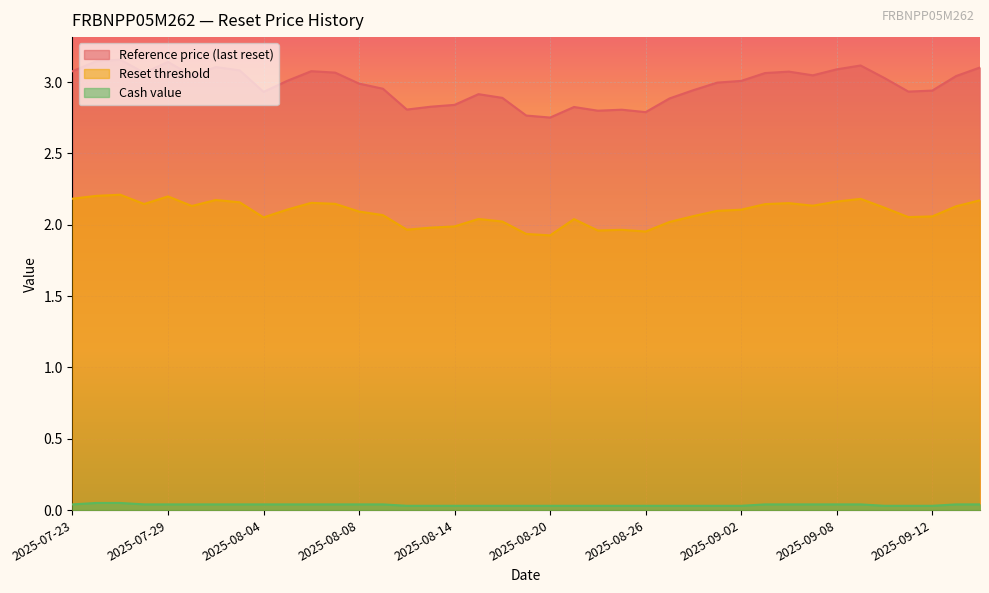

True or false: Reference price (last reset) has a value of 3.1 at 2025-08-06.

True